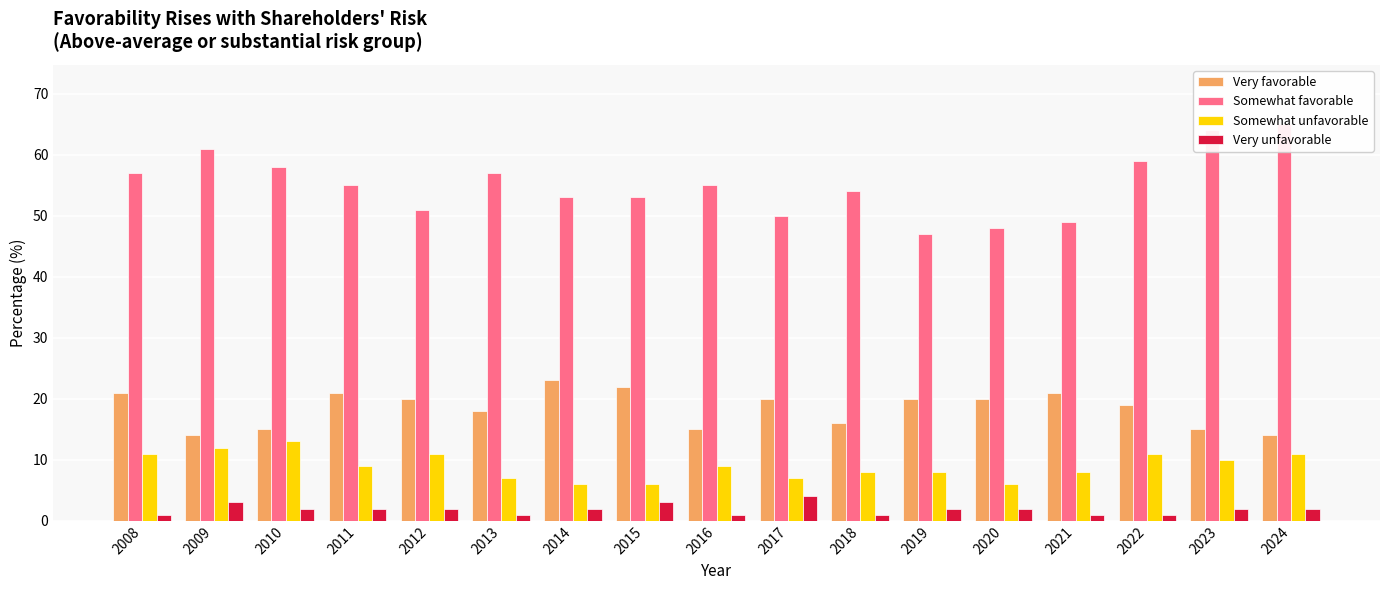

Reading right to left, transcribe all the data shown in this chart.

Very favorable: 14	15	19	21	20	20	16	20	15	22	23	18	20	21	15	14	21
Somewhat favorable: 65	64	59	49	48	47	54	50	55	53	53	57	51	55	58	61	57
Somewhat unfavorable: 11	10	11	8	6	8	8	7	9	6	6	7	11	9	13	12	11
Very unfavorable: 2	2	1	1	2	2	1	4	1	3	2	1	2	2	2	3	1